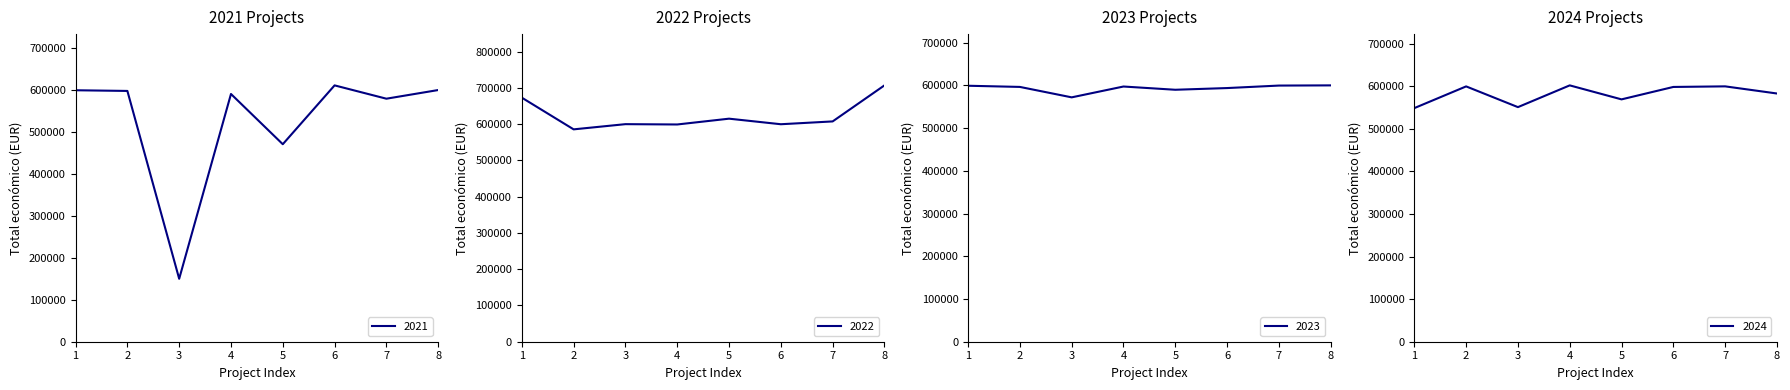

At which label does 2022 reach its peak?

8